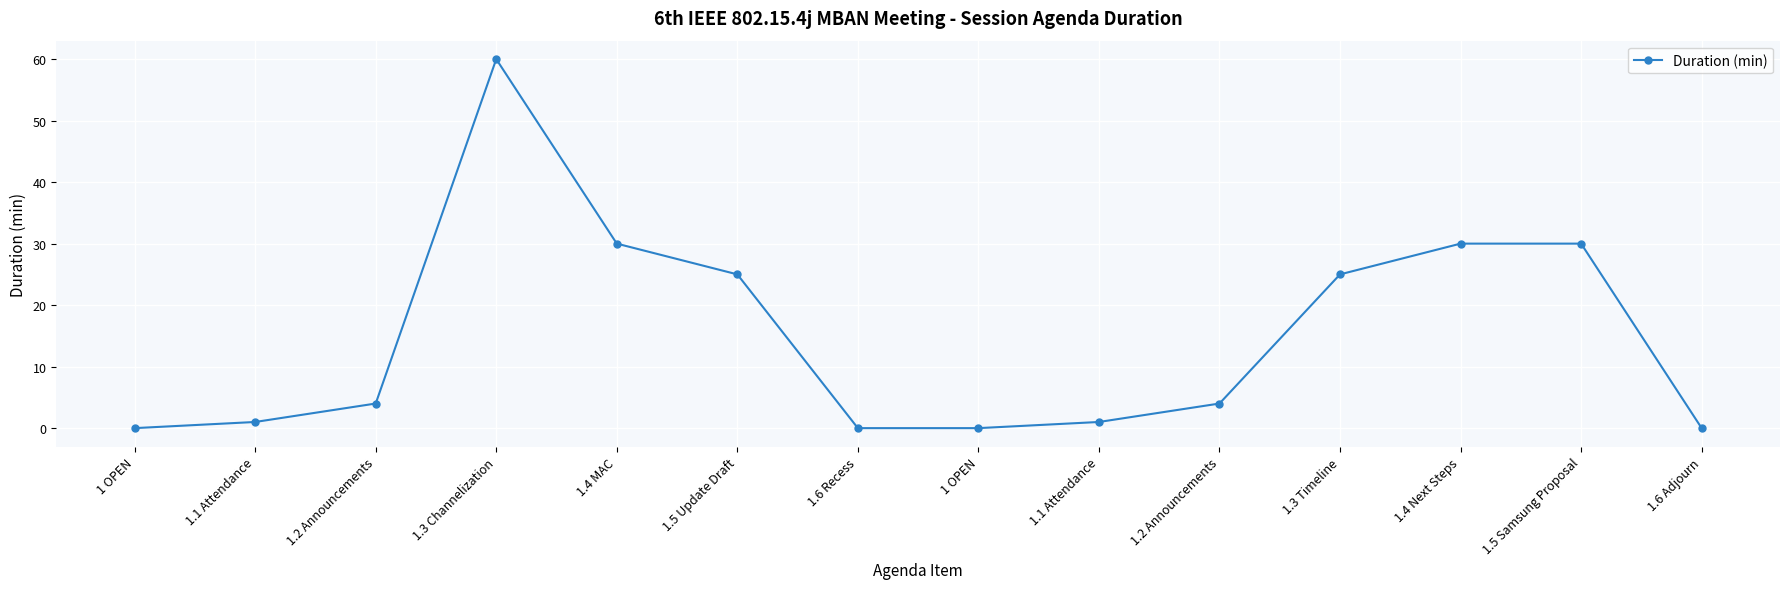

What is the sum of all values?

210